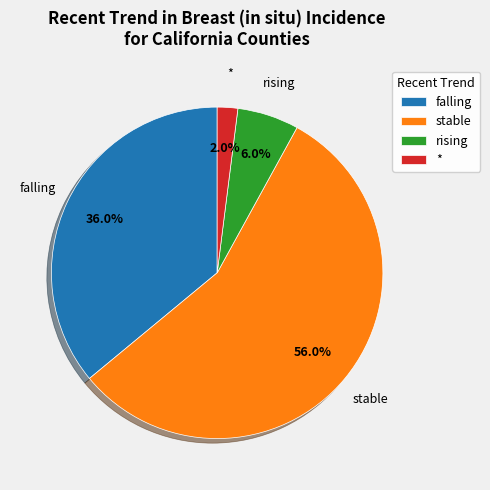

To the nearest percent, what is the average slice percentage?

25%